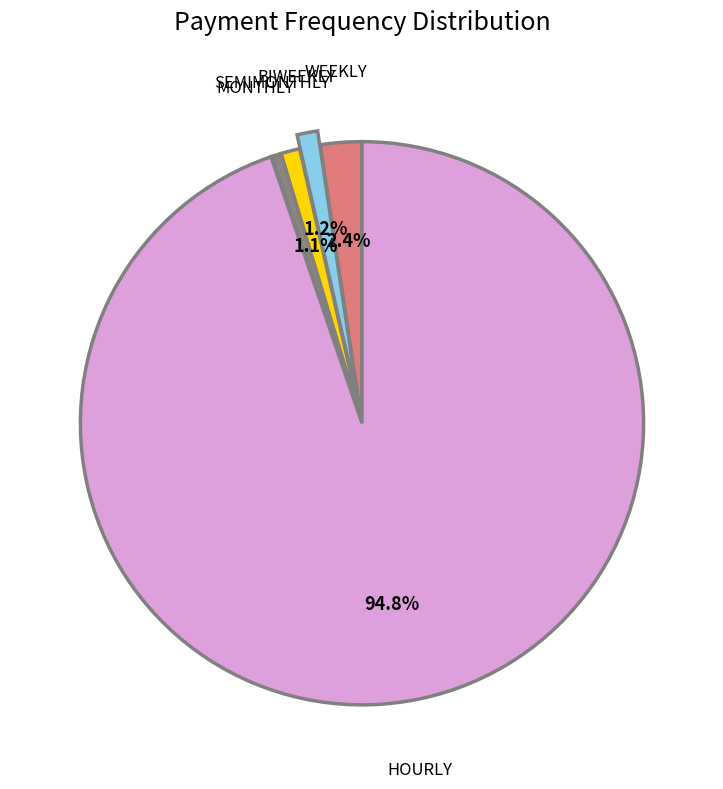

Does any single category account for the majority?

Yes